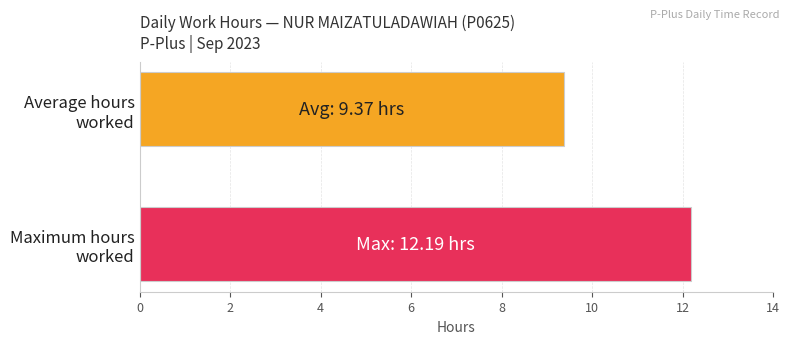

What is the smallest value displayed?

9.4